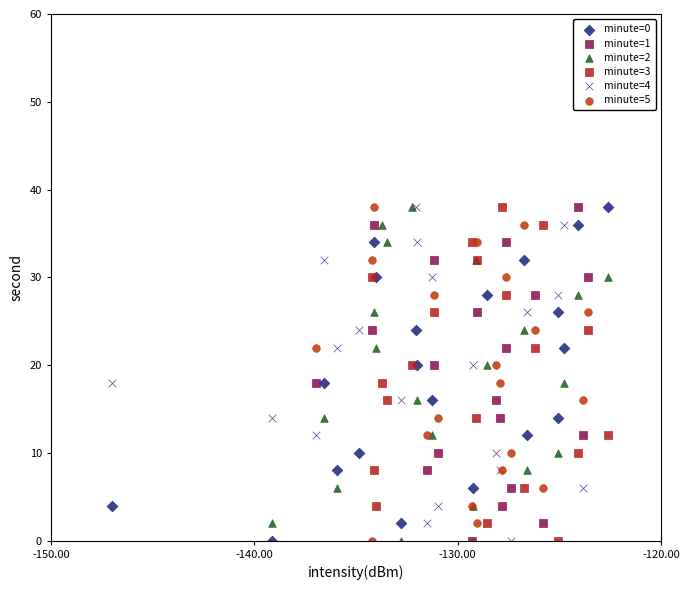

What are all the series names shown in the legend?

minute=0, minute=1, minute=2, minute=3, minute=4, minute=5